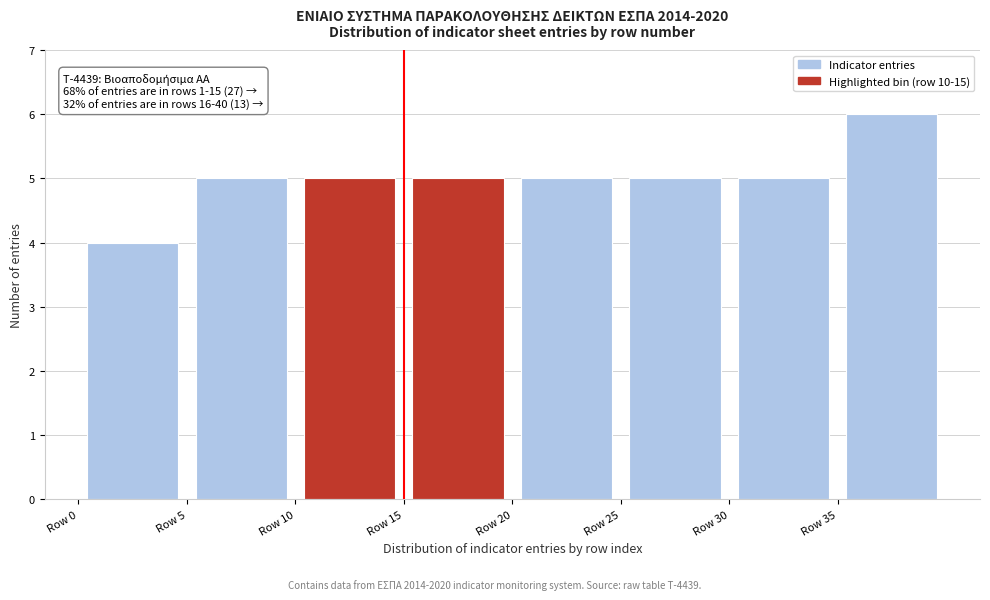

Which range on the x-axis has the tallest bar?

35 to 40